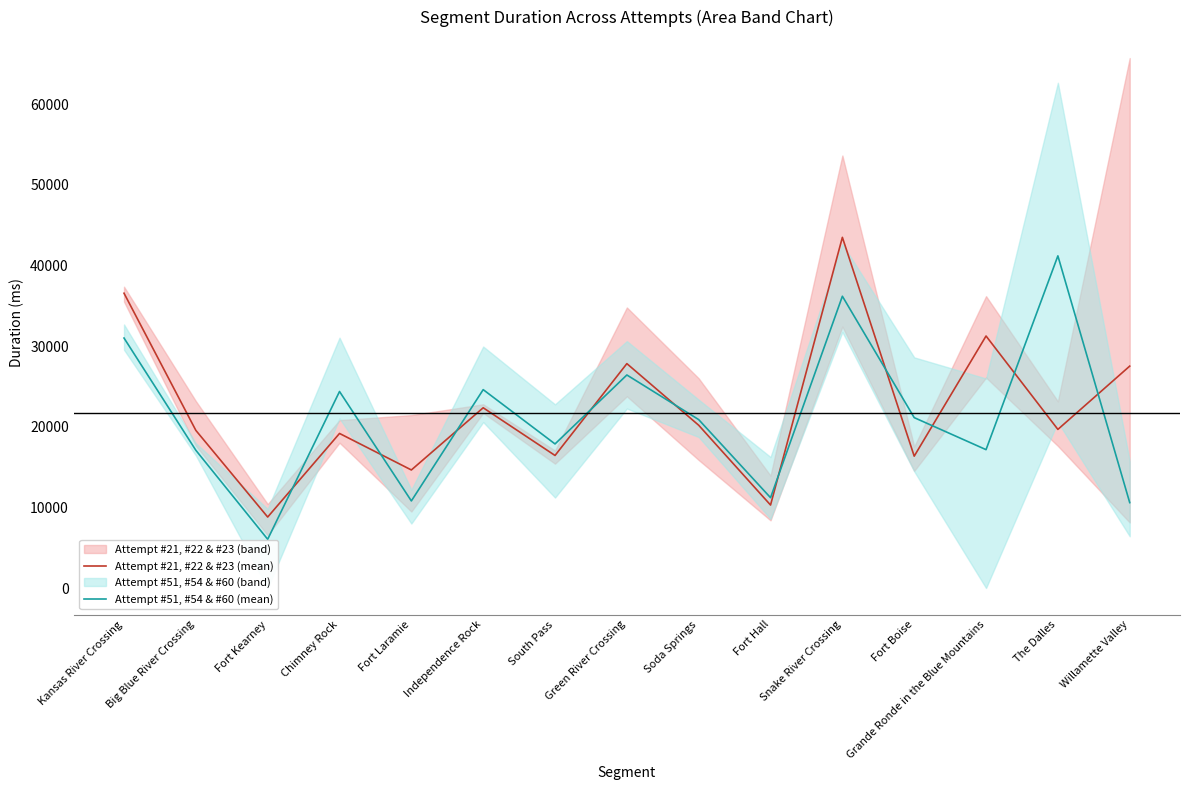

List the series in order of their peak value, highest first.

Attempt #21, #22 & #23 (mean), Attempt #51, #54 & #60 (mean)